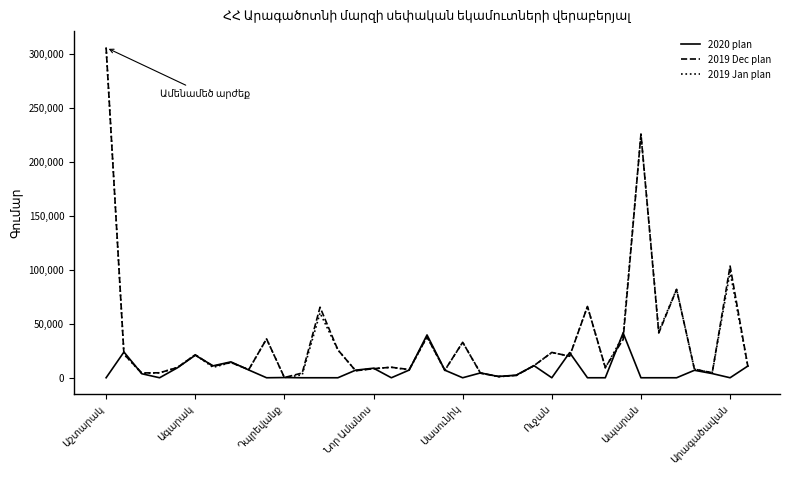

What is the difference between the maximum and minimum values in the 2019 Jan plan series?

305463.9